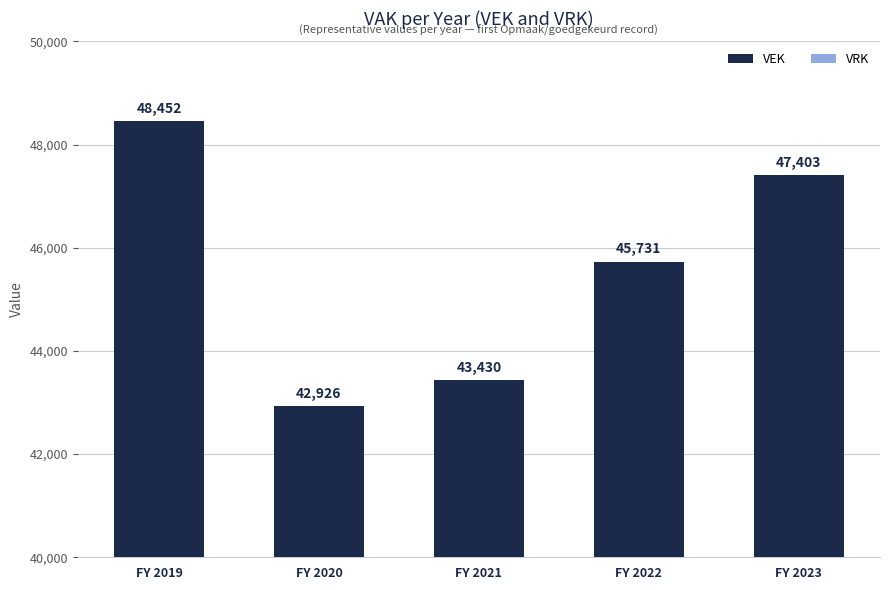

At which label does the data first exceed 45731?

FY 2019